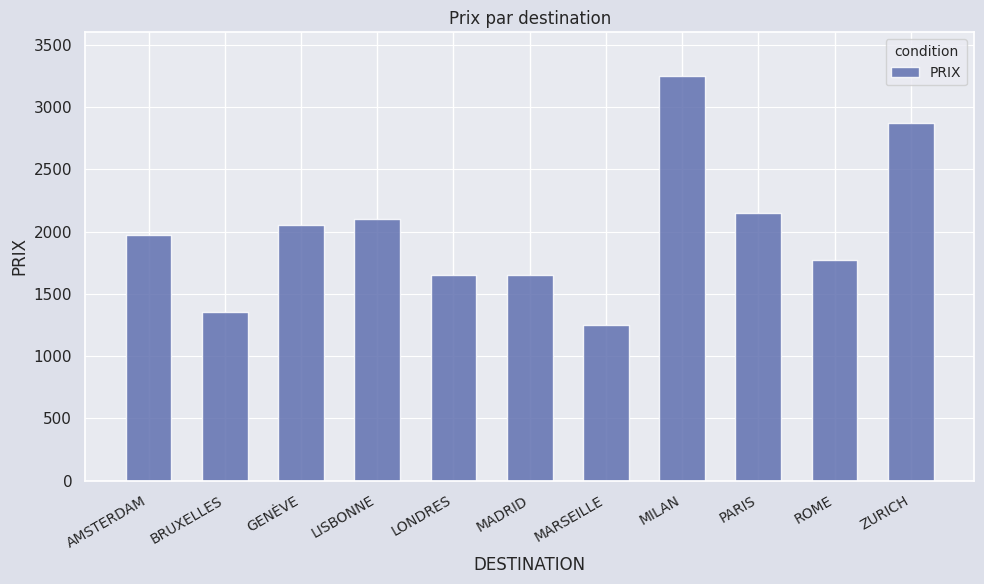

How many series are shown in this chart?

1